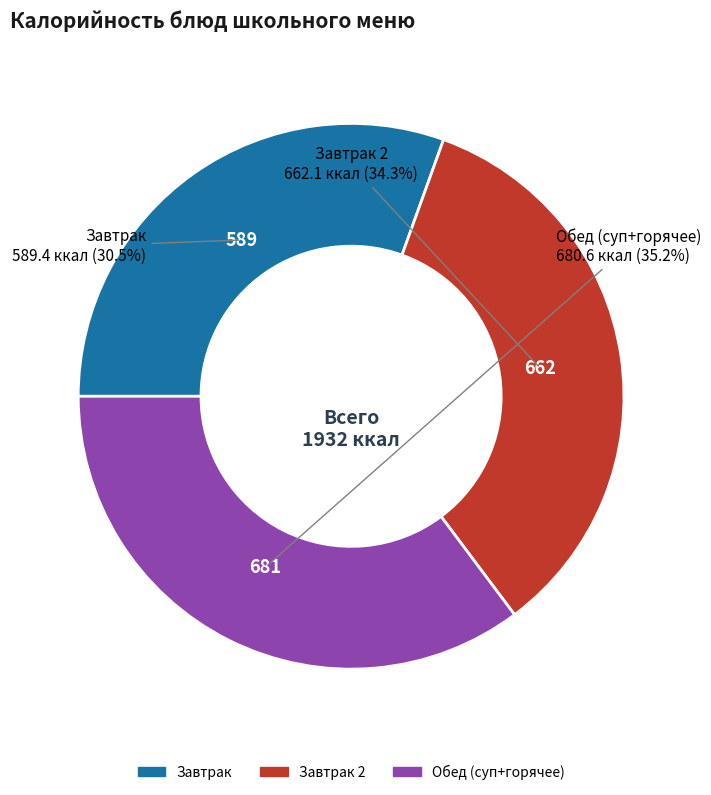

Is there a majority slice in this chart?

No